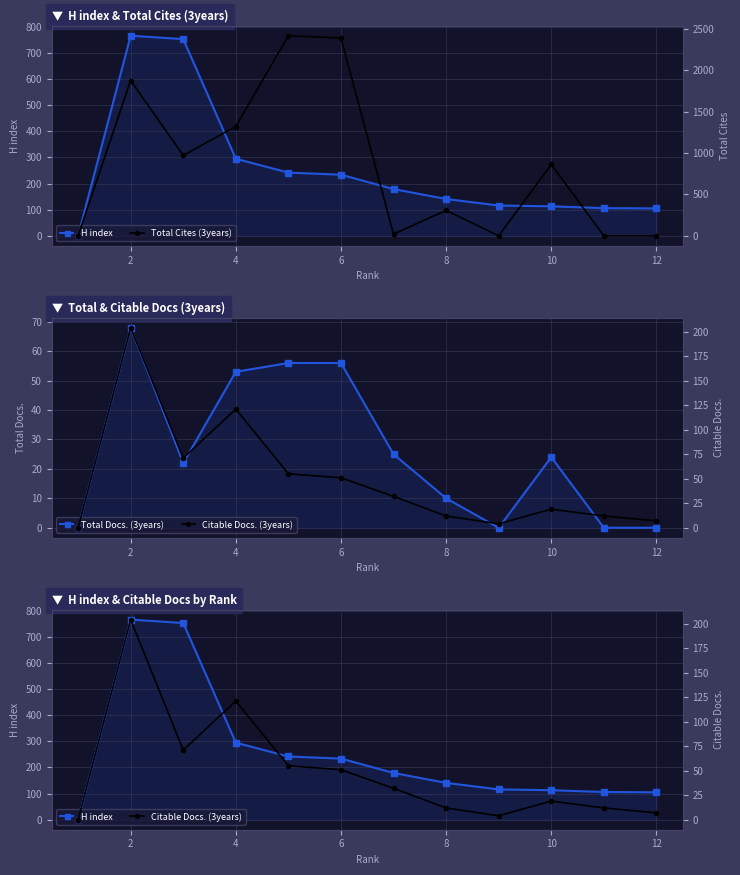

Does the chart have visible grid lines?

Yes